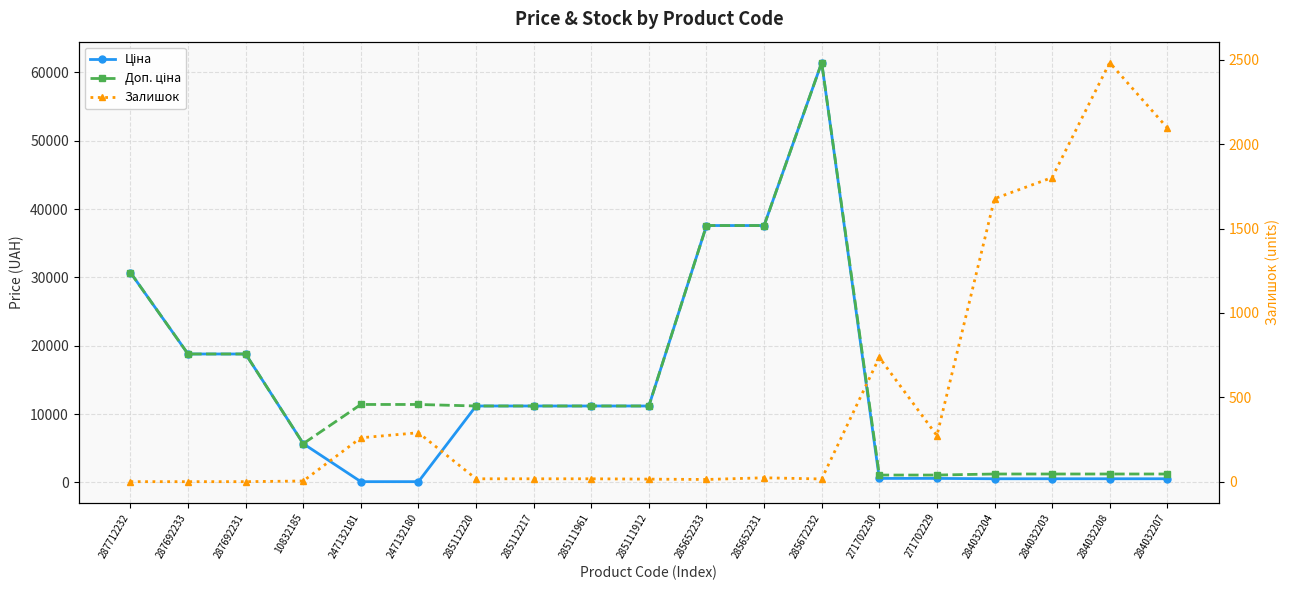

Which series has the widest spread of values?

Ціна